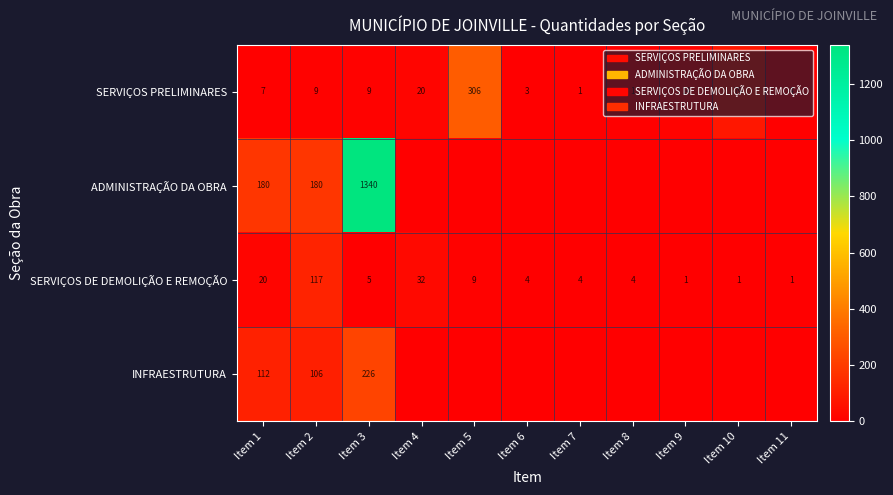

At which label does SERVIÇOS DE DEMOLIÇÃO E REMOÇÃO reach its peak?

Item 2